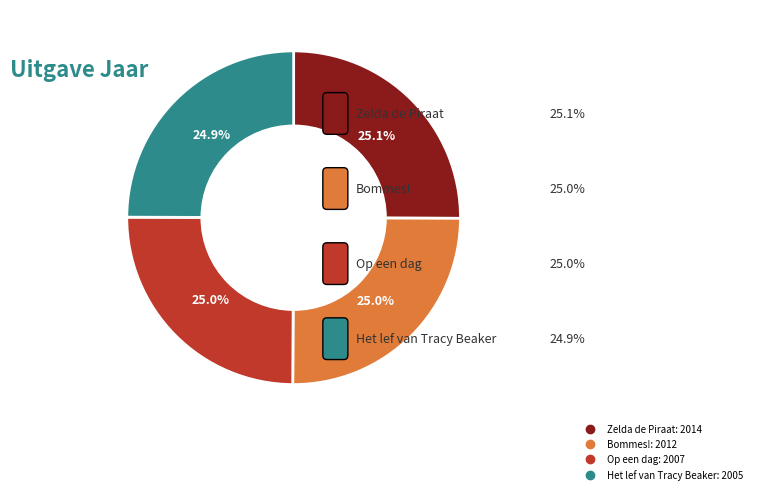

Rank the categories by value from highest to lowest.

Zelda de Piraat, Bommes!, Op een dag, Het lef van Tracy Beaker